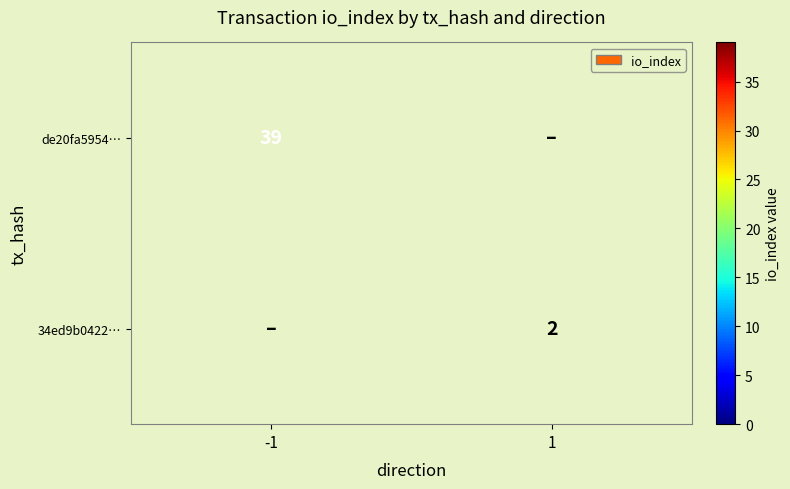

Is it true that de20fa5954… equals 39 at -1?

True